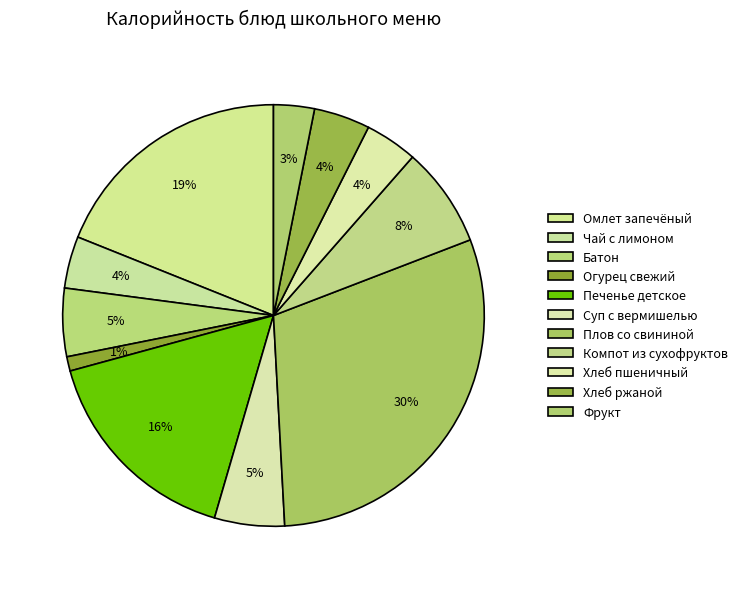

What is the largest slice in the pie chart?

Плов со свининой